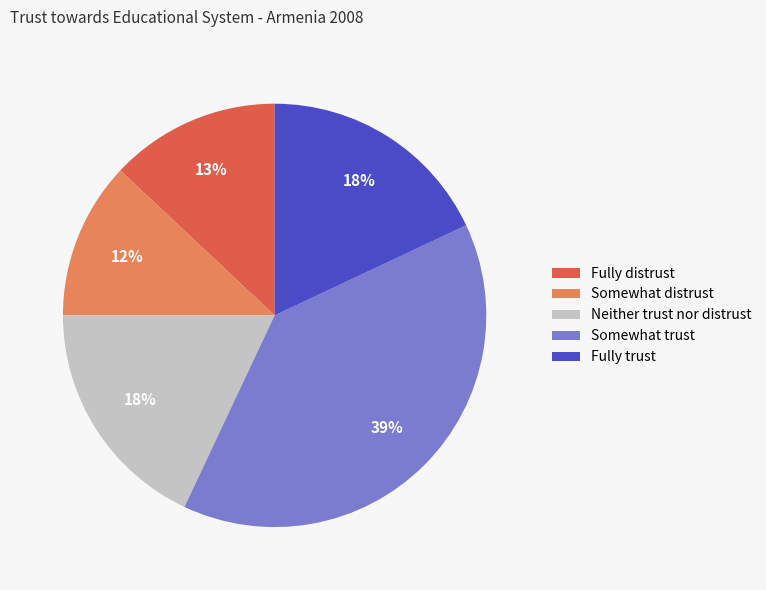

To the nearest percent, what is the difference between the largest and smallest slice percentages?

27%